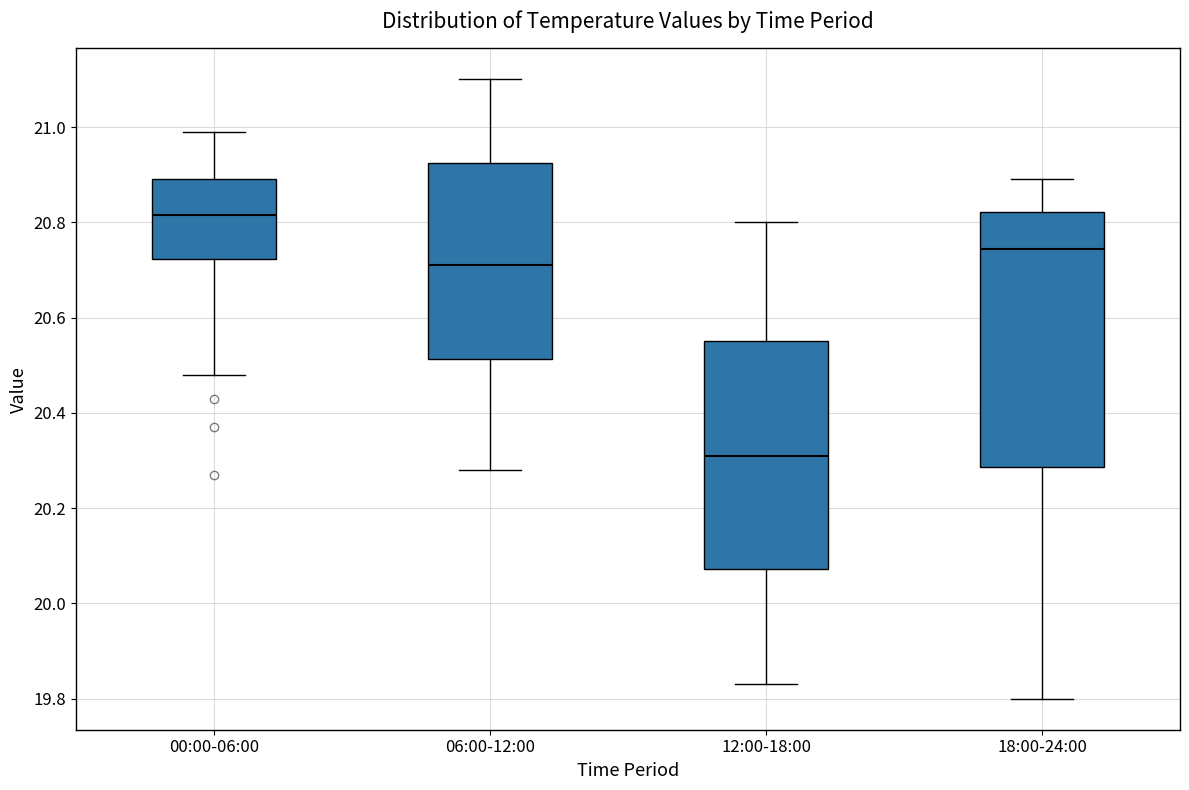

Where does the lower whisker of the box for 06:00-12:00 end on the y-axis? The values are not printed on the chart, so give them approximately, as read against the axis.

20.28